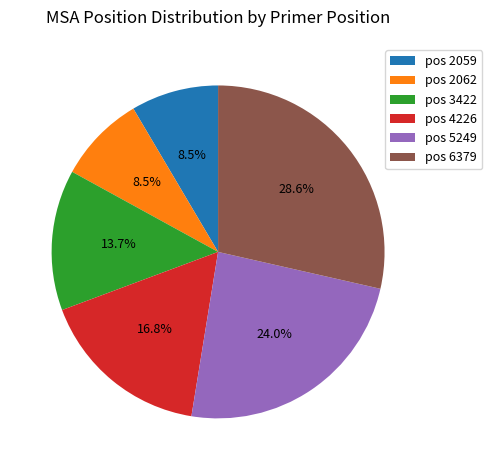

Count the number of slices in the pie.

6